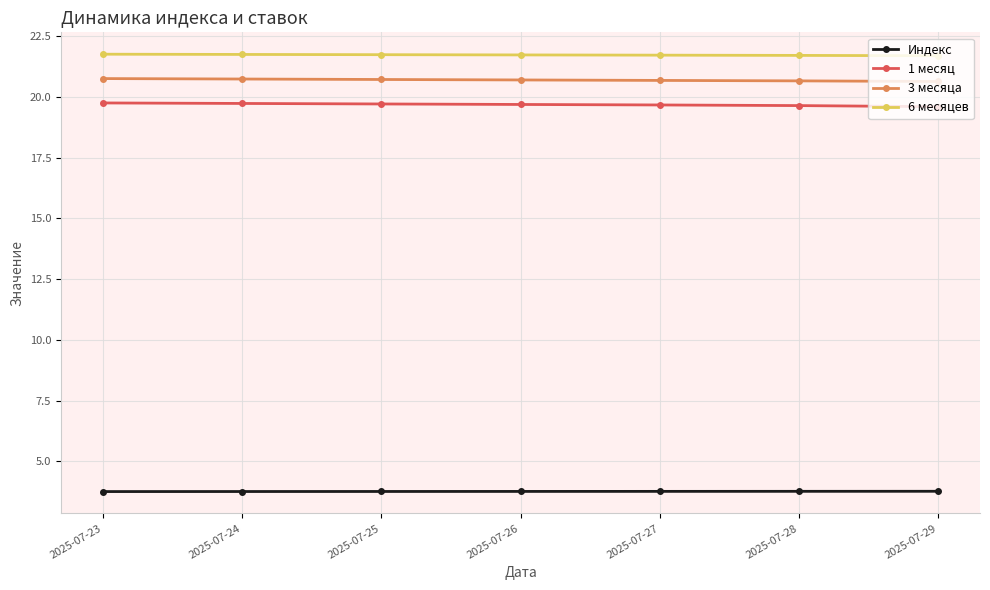

True or false: 6 месяцев and 1 месяц intersect in this chart.

False